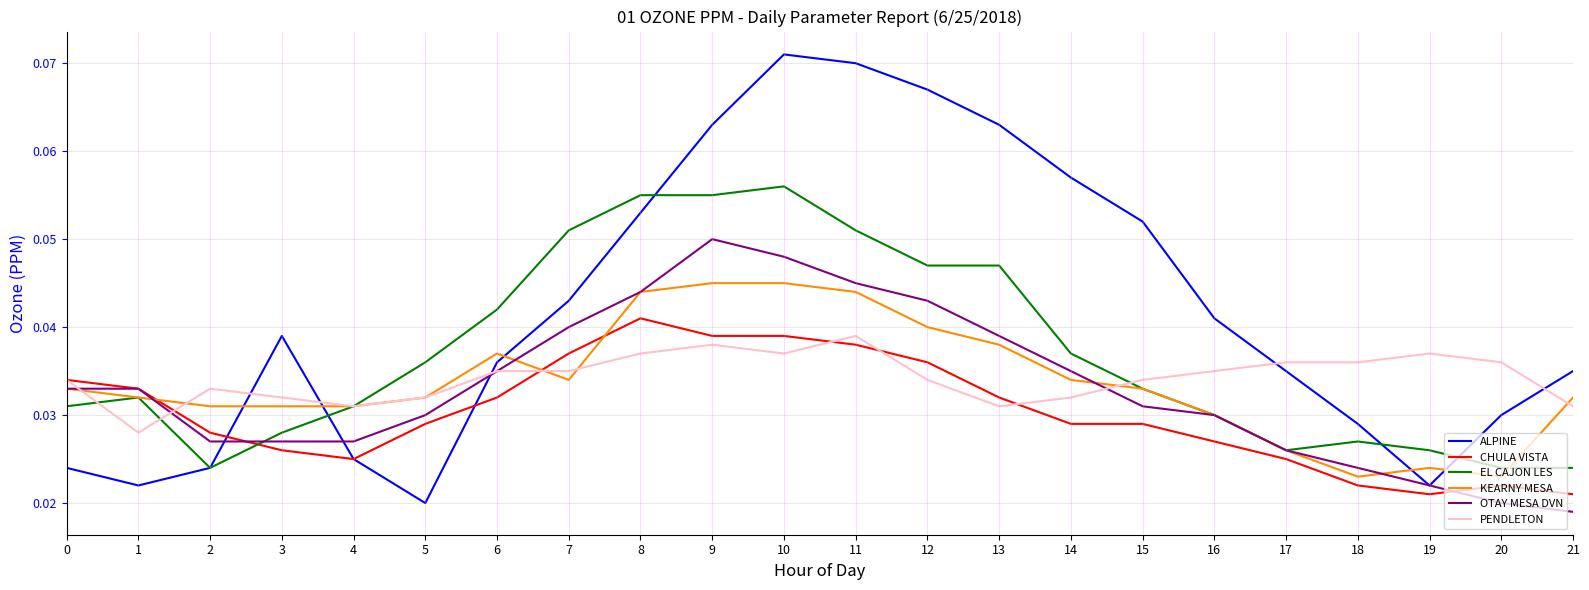

At which category is the sum across all series the highest?

10